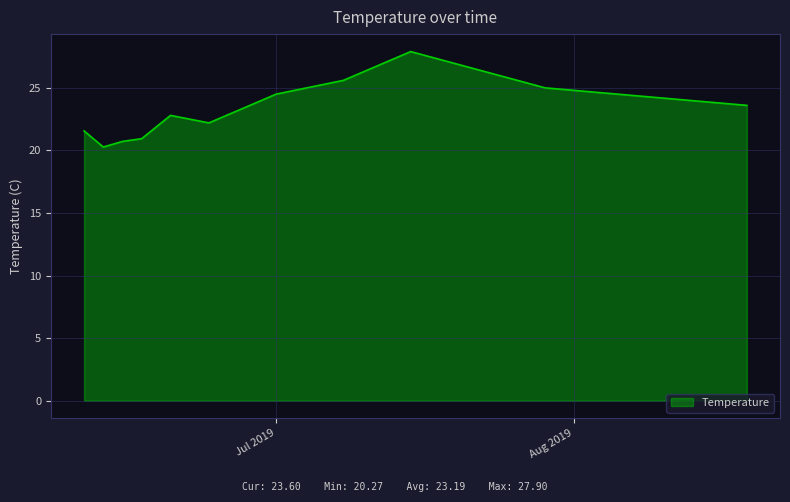

What is the minimum value shown in the chart?

20.3